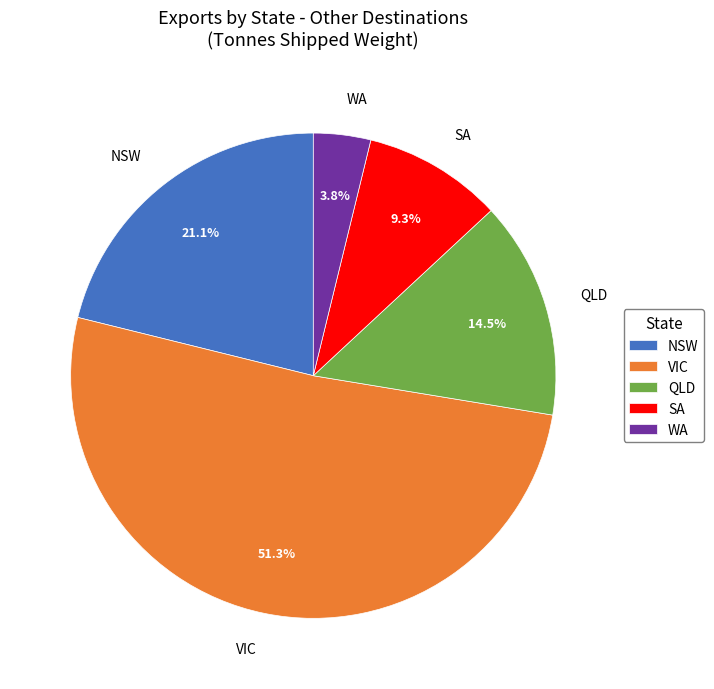

Count the number of slices in the pie.

5